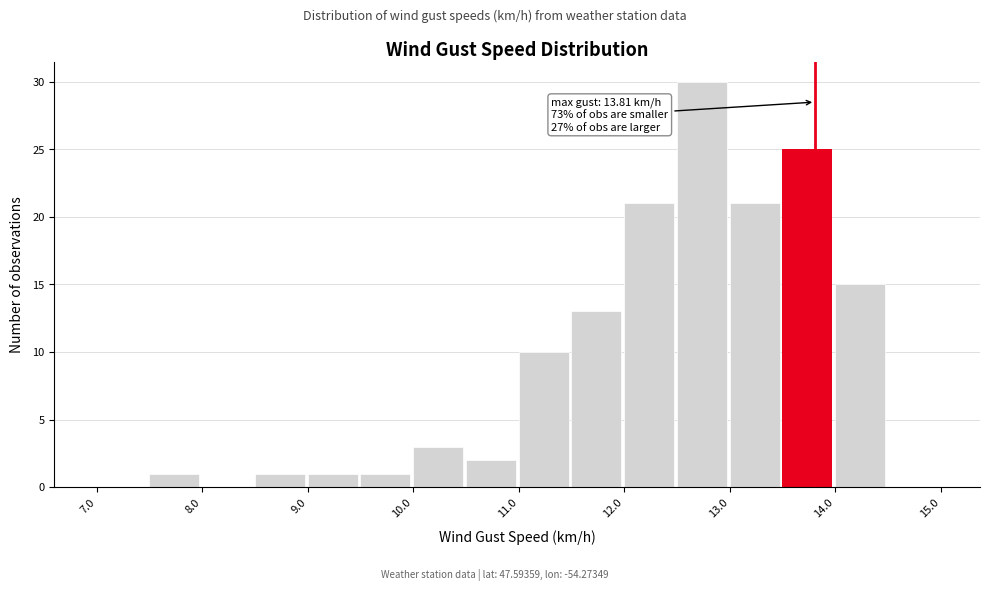

Over which range of the x-axis is the bar tallest?

12.5 to 13.0